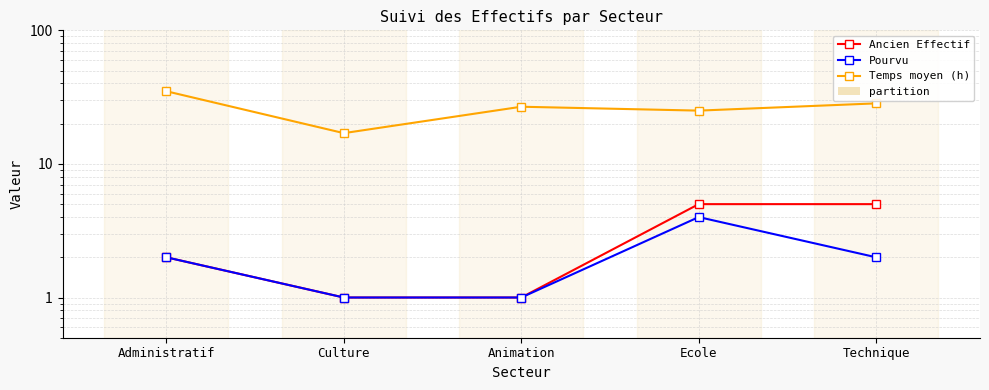

At Technique, list the series in order from smallest to largest.

Pourvu, Ancien Effectif, Temps moyen (h)